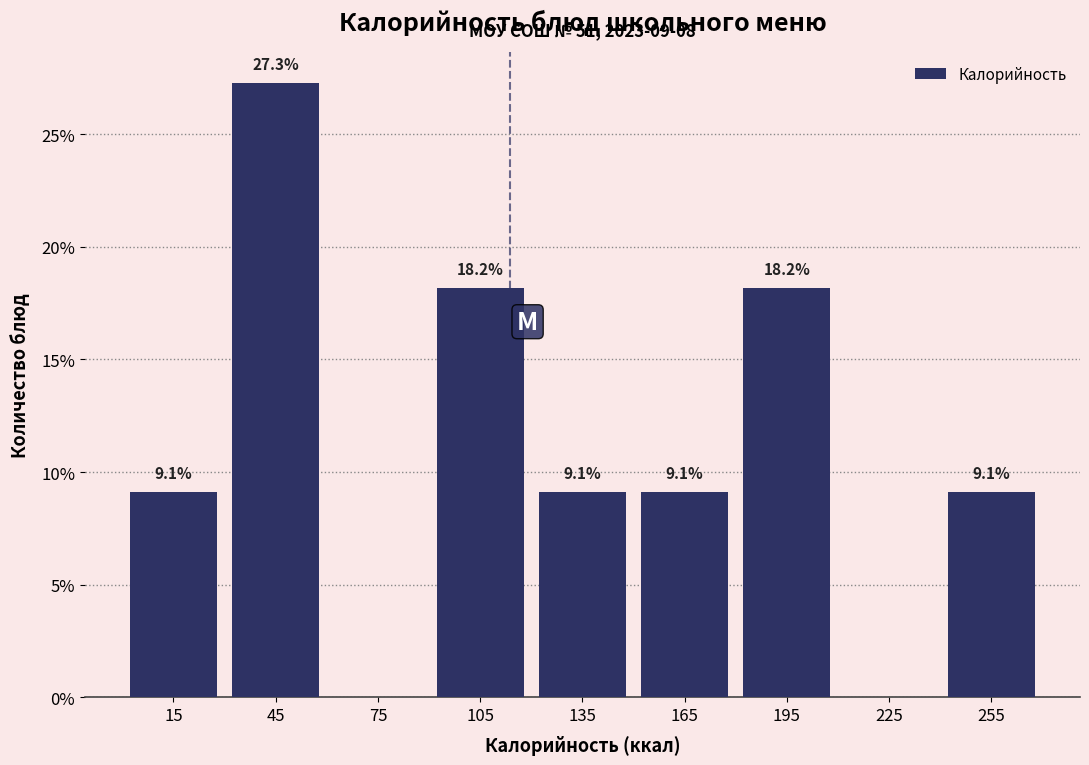

Over which range of the x-axis is the bar tallest?

30 to 60